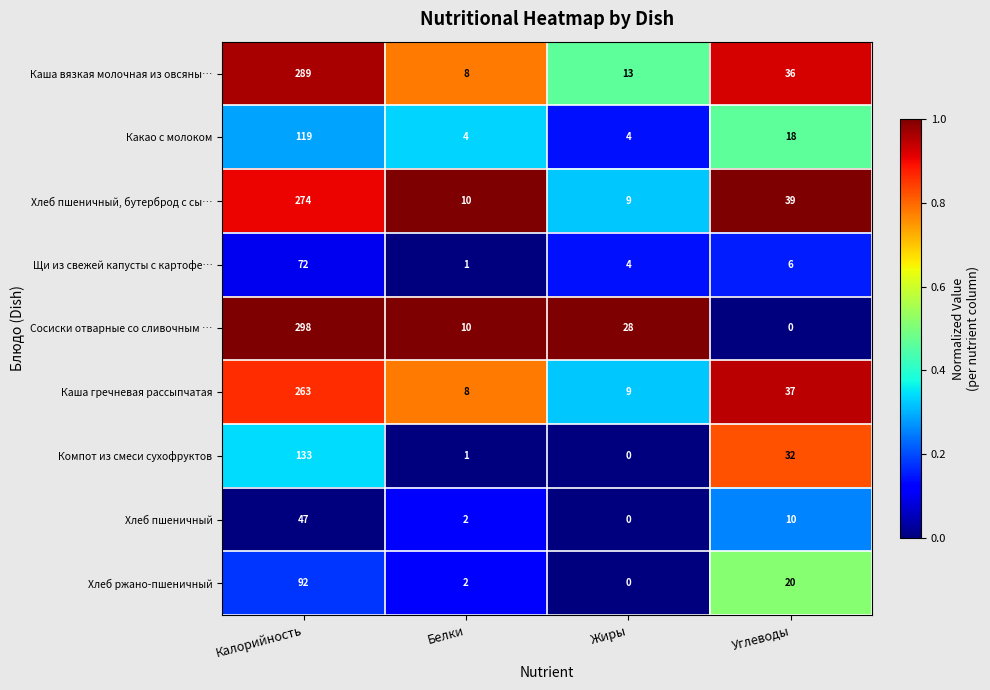

At which category is the sum across all series the highest?

Калорийность